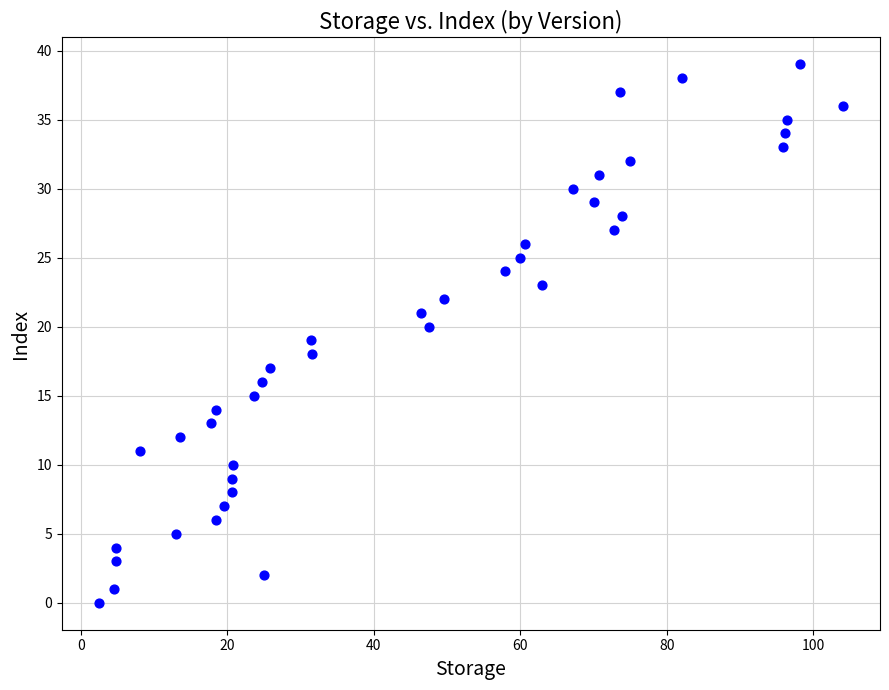

What is the range of Y values (max minus min)?

39